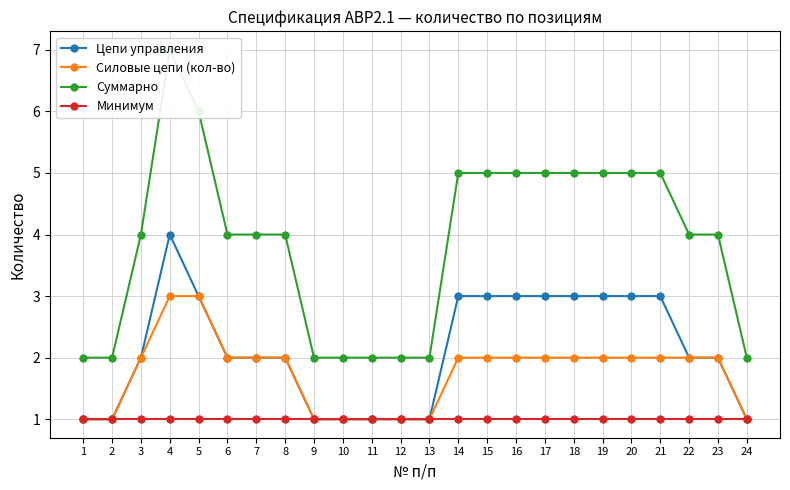

Does the chart have visible grid lines?

Yes